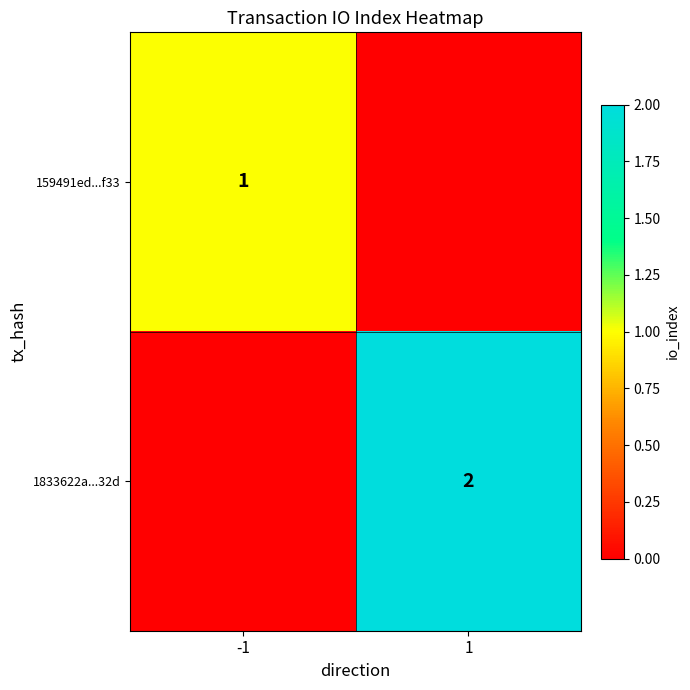

Is the value of 159491ed...f33 at -1 greater than the value of 1833622a...32d at 1?

No